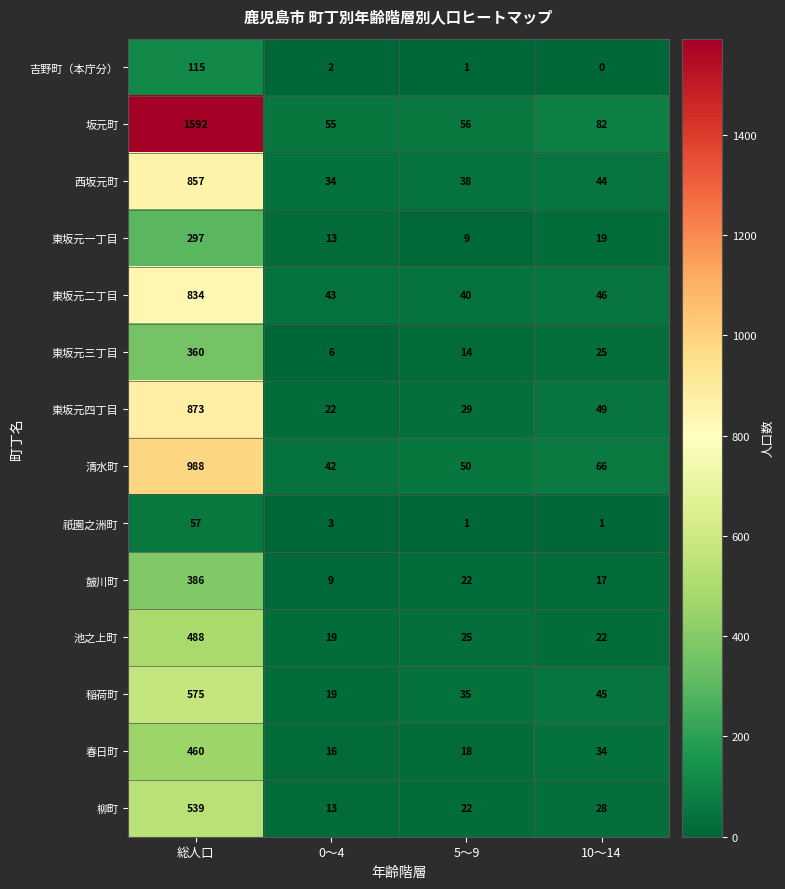

What is the difference between the maximum and minimum values in the 春日町 series?

444